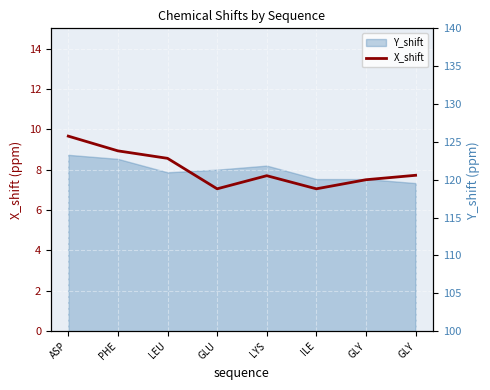

Reading left to right, list all the values displayed in this chart.

ASP=9.7	PHE=8.9	LEU=8.6	GLU=7.0	LYS=7.7	ILE=7.0	GLY=7.5	GLY=7.7